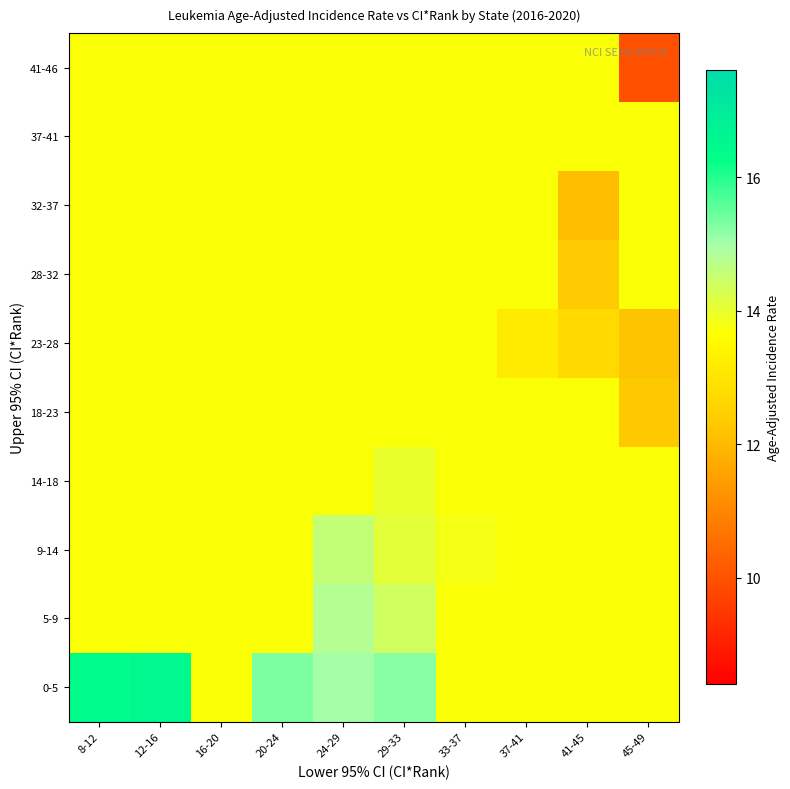

Reading right to left, extract all data points from this chart.

0-5: 45-49=13.7	41-45=13.7	37-41=13.7	33-37=13.7	29-33=15.2	24-29=15.0	20-24=15.3	16-20=13.7	12-16=16.5	8-12=16.4
5-9: 45-49=13.7	41-45=13.7	37-41=13.7	33-37=13.7	29-33=14.4	24-29=14.8	20-24=13.7	16-20=13.7	12-16=13.7	8-12=13.7
9-14: 45-49=13.7	41-45=13.7	37-41=13.7	33-37=13.8	29-33=14.1	24-29=14.6	20-24=13.7	16-20=13.7	12-16=13.7	8-12=13.7
14-18: 45-49=13.7	41-45=13.7	37-41=13.7	33-37=13.7	29-33=14.0	24-29=13.7	20-24=13.7	16-20=13.7	12-16=13.7	8-12=13.7
18-23: 45-49=12.3	41-45=13.7	37-41=13.7	33-37=13.7	29-33=13.7	24-29=13.7	20-24=13.7	16-20=13.7	12-16=13.7	8-12=13.7
23-28: 45-49=12.2	41-45=12.7	37-41=13.1	33-37=13.7	29-33=13.7	24-29=13.7	20-24=13.7	16-20=13.7	12-16=13.7	8-12=13.7
28-32: 45-49=13.7	41-45=12.4	37-41=13.7	33-37=13.7	29-33=13.7	24-29=13.7	20-24=13.7	16-20=13.7	12-16=13.7	8-12=13.7
32-37: 45-49=13.7	41-45=12.1	37-41=13.7	33-37=13.7	29-33=13.7	24-29=13.7	20-24=13.7	16-20=13.7	12-16=13.7	8-12=13.7
37-41: 45-49=13.7	41-45=13.7	37-41=13.7	33-37=13.7	29-33=13.7	24-29=13.7	20-24=13.7	16-20=13.7	12-16=13.7	8-12=13.7
41-46: 45-49=9.9	41-45=13.7	37-41=13.7	33-37=13.7	29-33=13.7	24-29=13.7	20-24=13.7	16-20=13.7	12-16=13.7	8-12=13.7